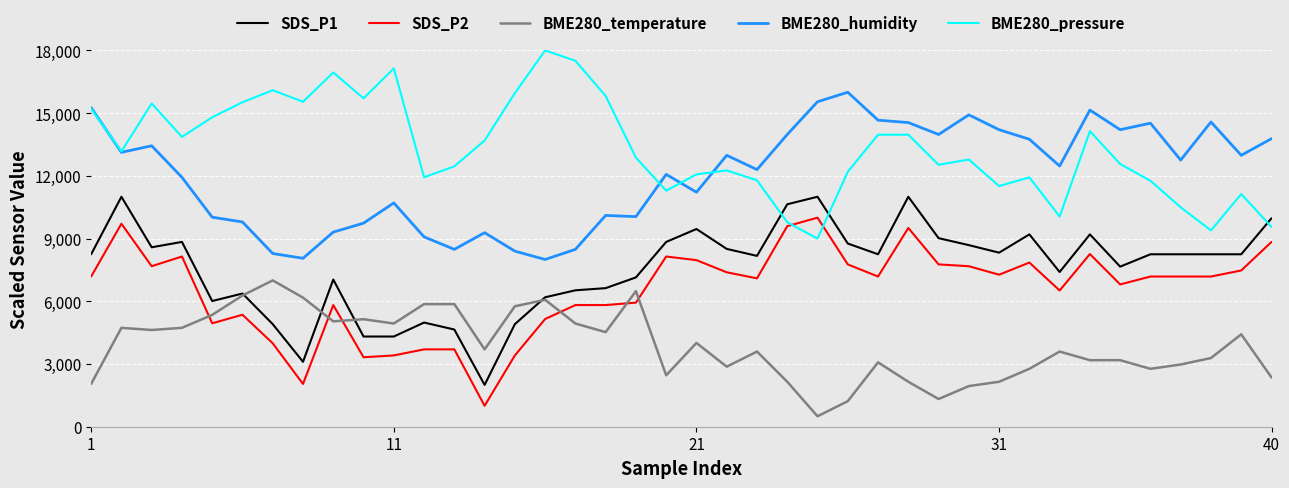

What is the minimum value shown in the chart?

500.0